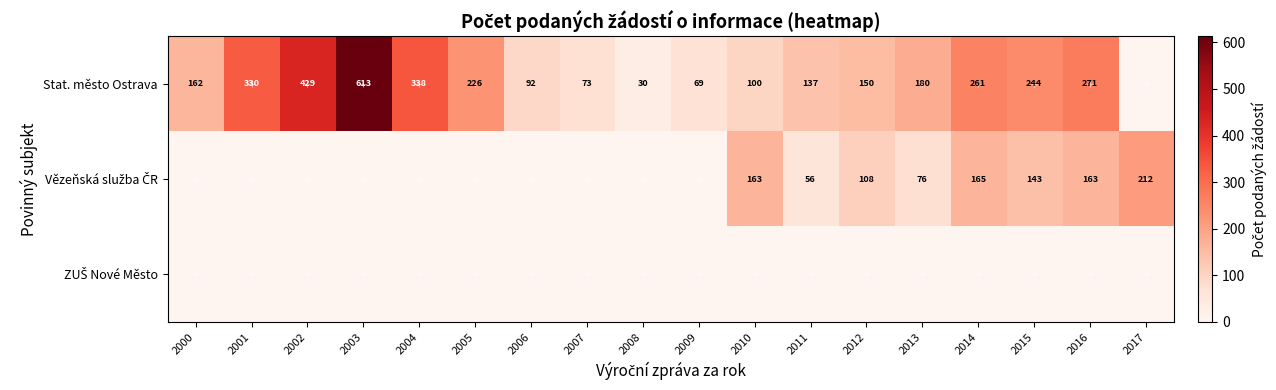

The value of Stat. město Ostrava at 2009 is 33. True or false?

False